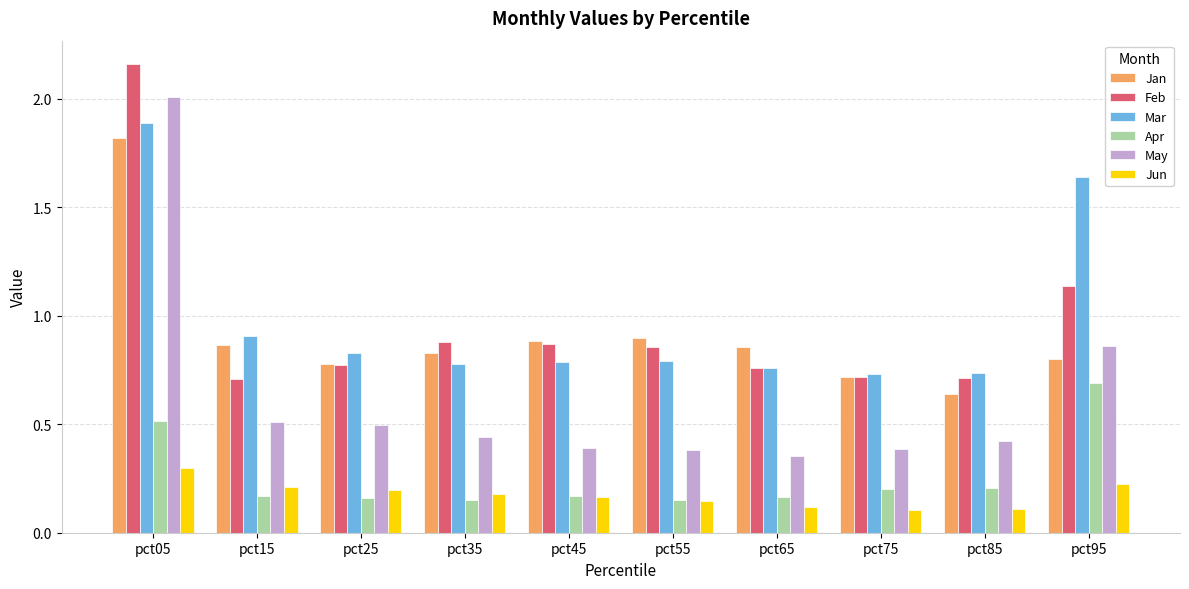

Does the chart contain stacked bars?

No